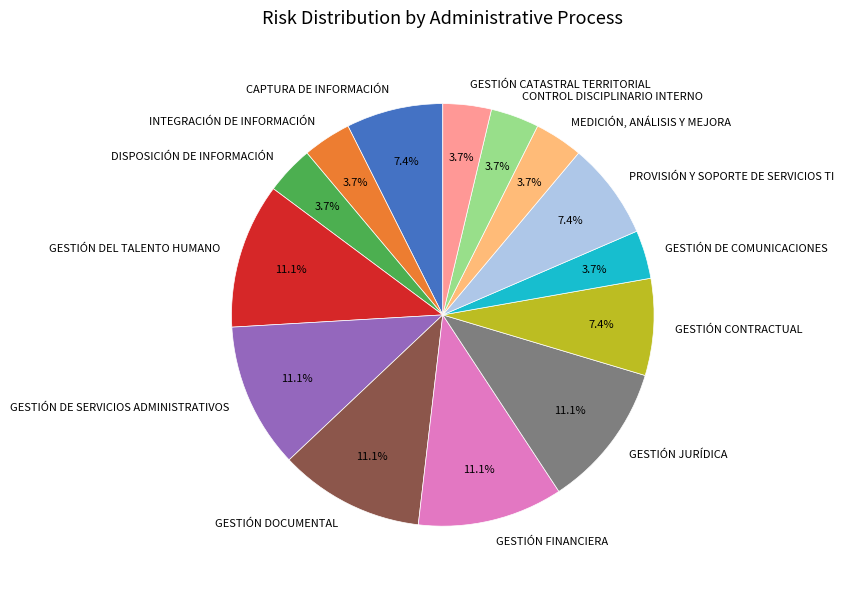

To the nearest percent, what portion does GESTIÓN DE SERVICIOS ADMINISTRATIVOS represent?

11%